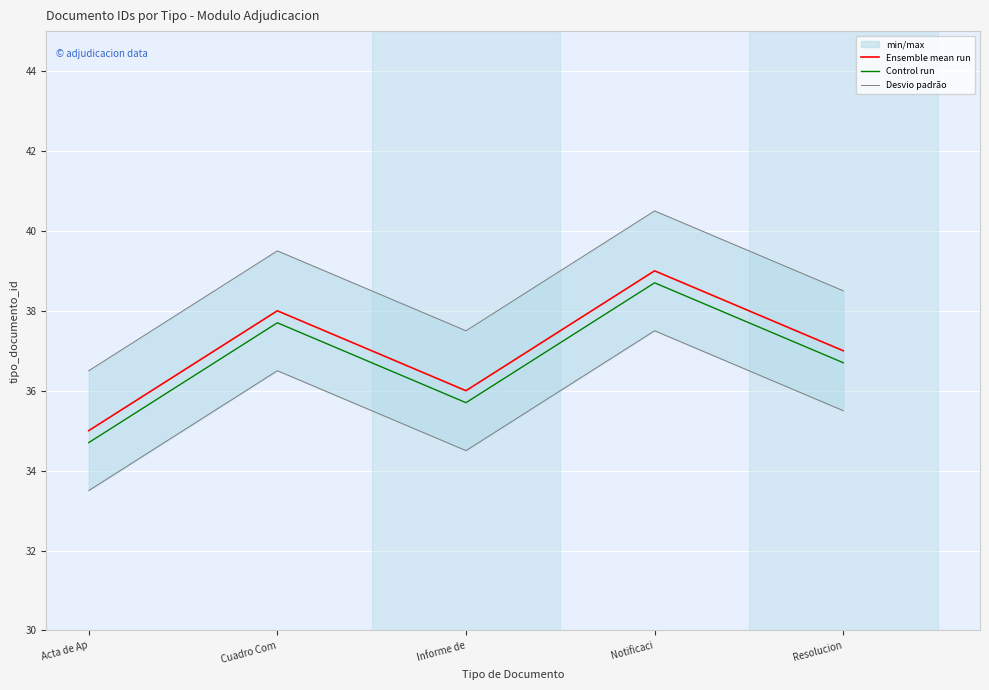

What is the difference between the second highest and second lowest values in the Control run series?

2.0